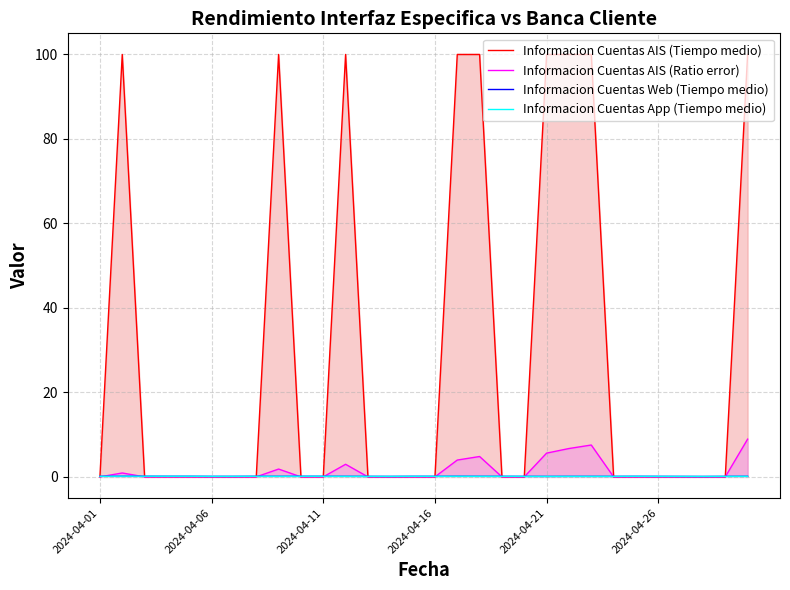

What is the sum of all Informacion Cuentas App (Tiempo medio) values?

3.8